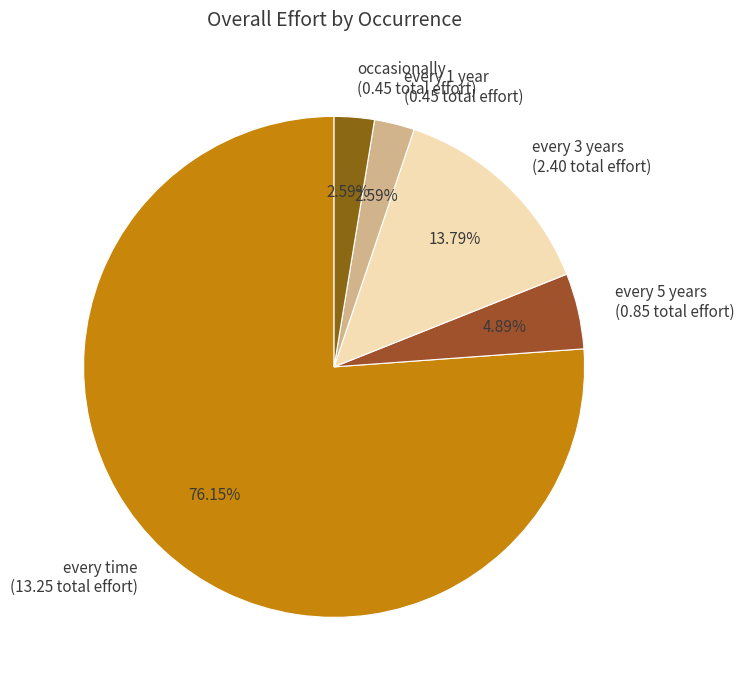

Is it true that occasionally is 13% of the pie?

False